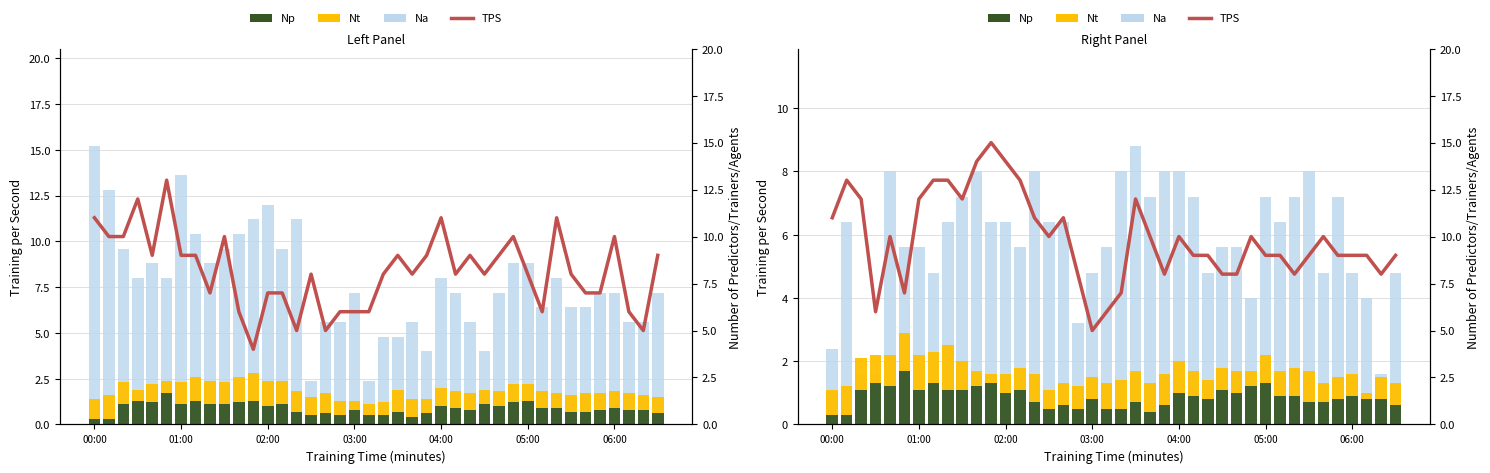

How many categories are shown in the chart?

40